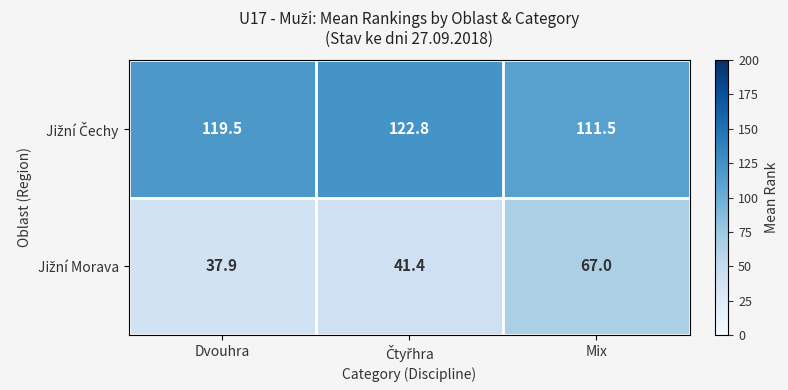

What is the total value across all series at Dvouhra?

157.4